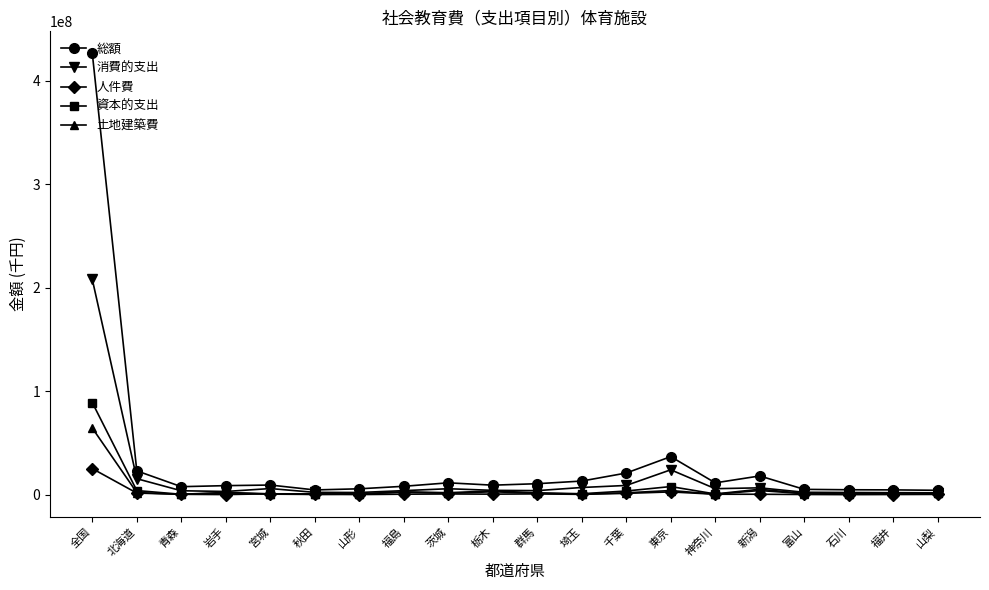

Which category has the highest value across all series?

全国